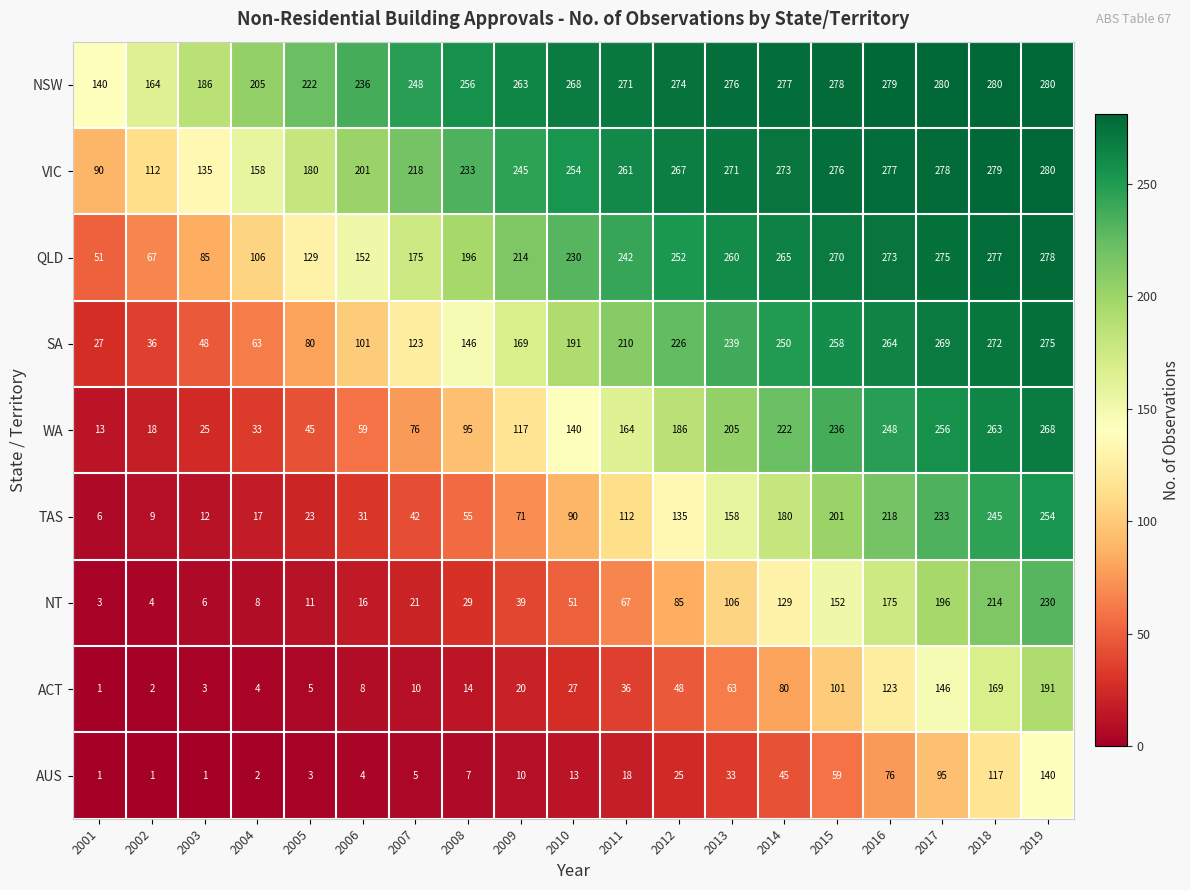

Which series has the widest spread of values?

WA